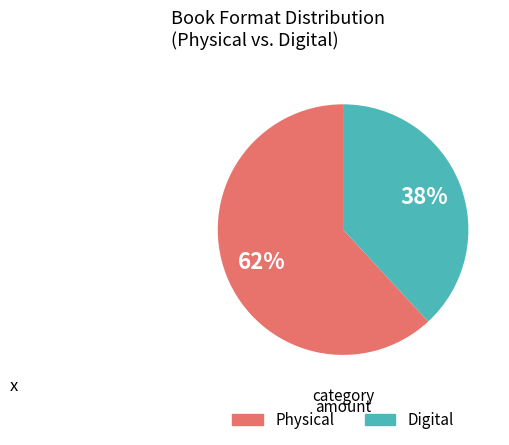

Between Physical and Digital, which is larger?

Physical